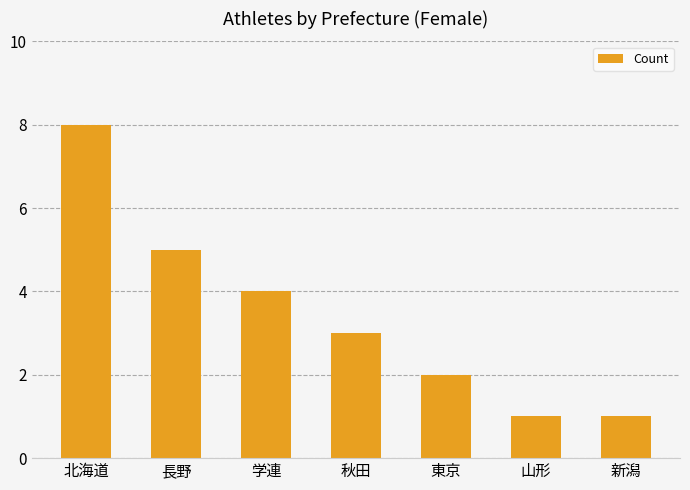

Read the value at 北海道.

8